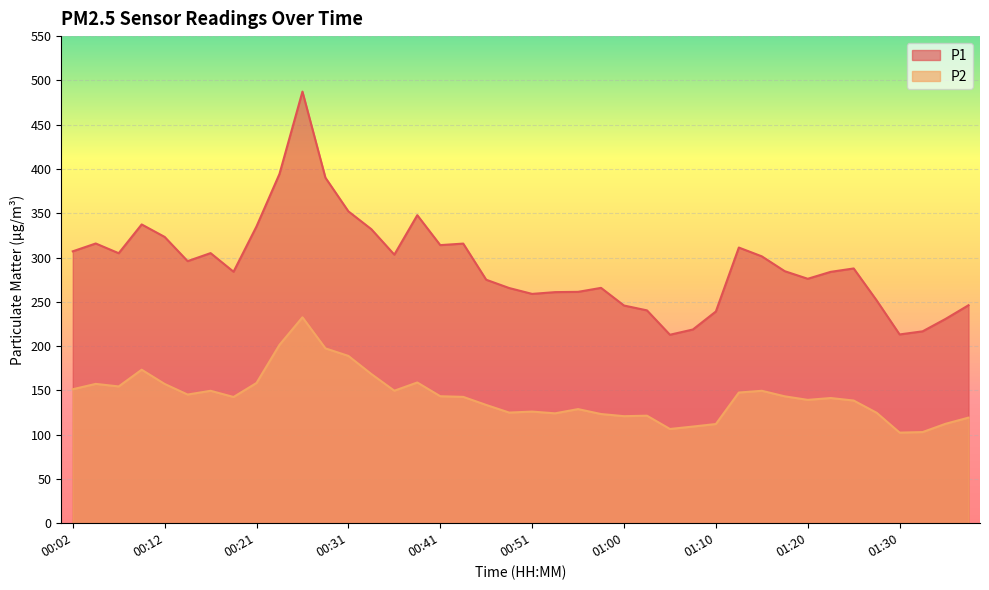

True or false: P2 has a value of 180.8 at 00:53.

False